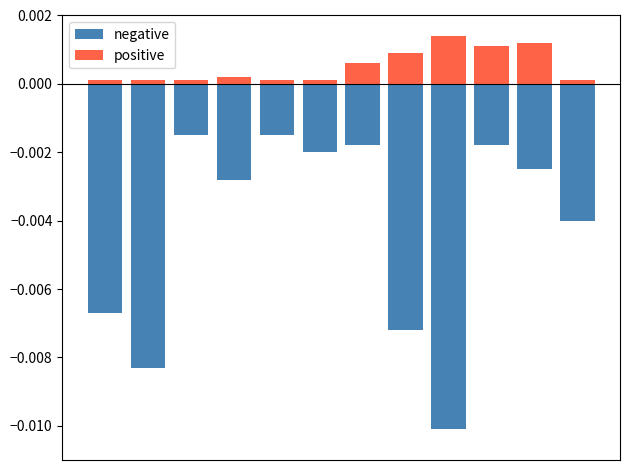

What are all the series names shown in the legend?

negative, positive